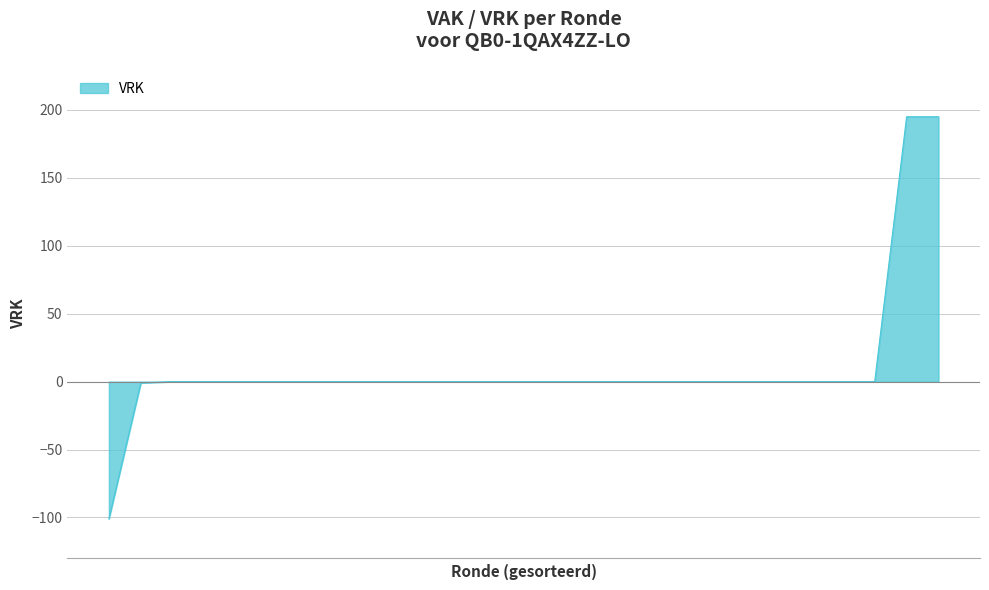

What is the maximum value shown in the chart?

195